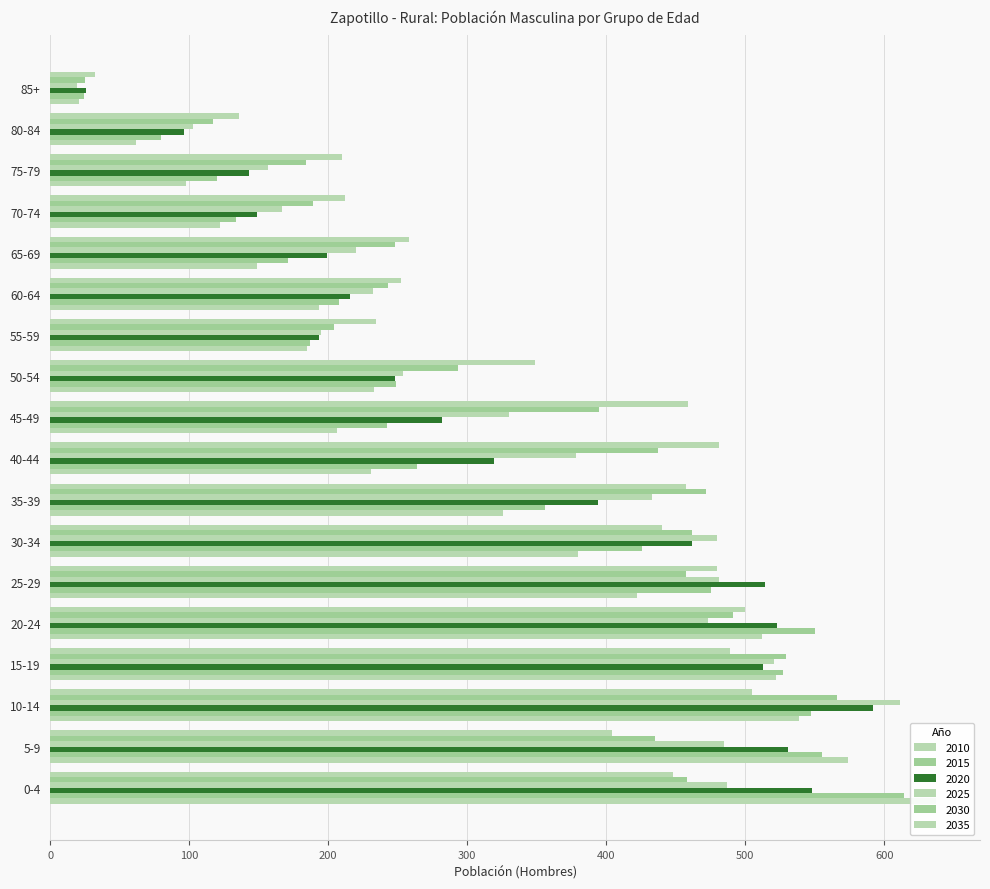

How many data points in 2025 are above 378?

8